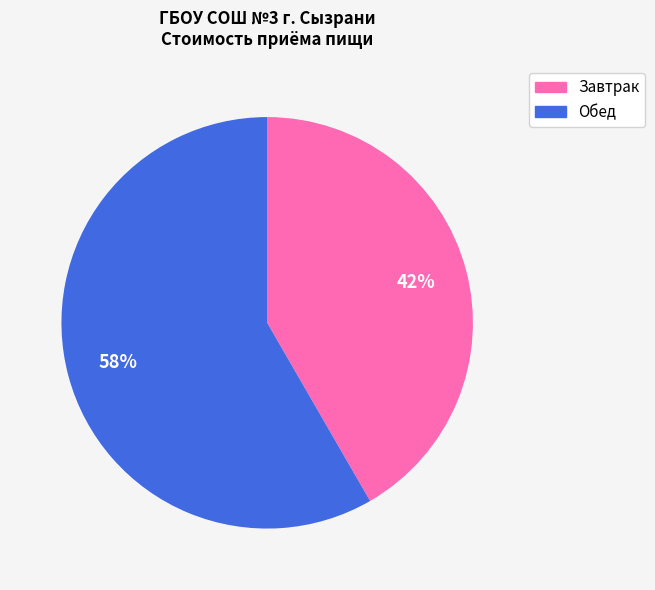

True or false: Завтрак accounts for 53% of the total.

False